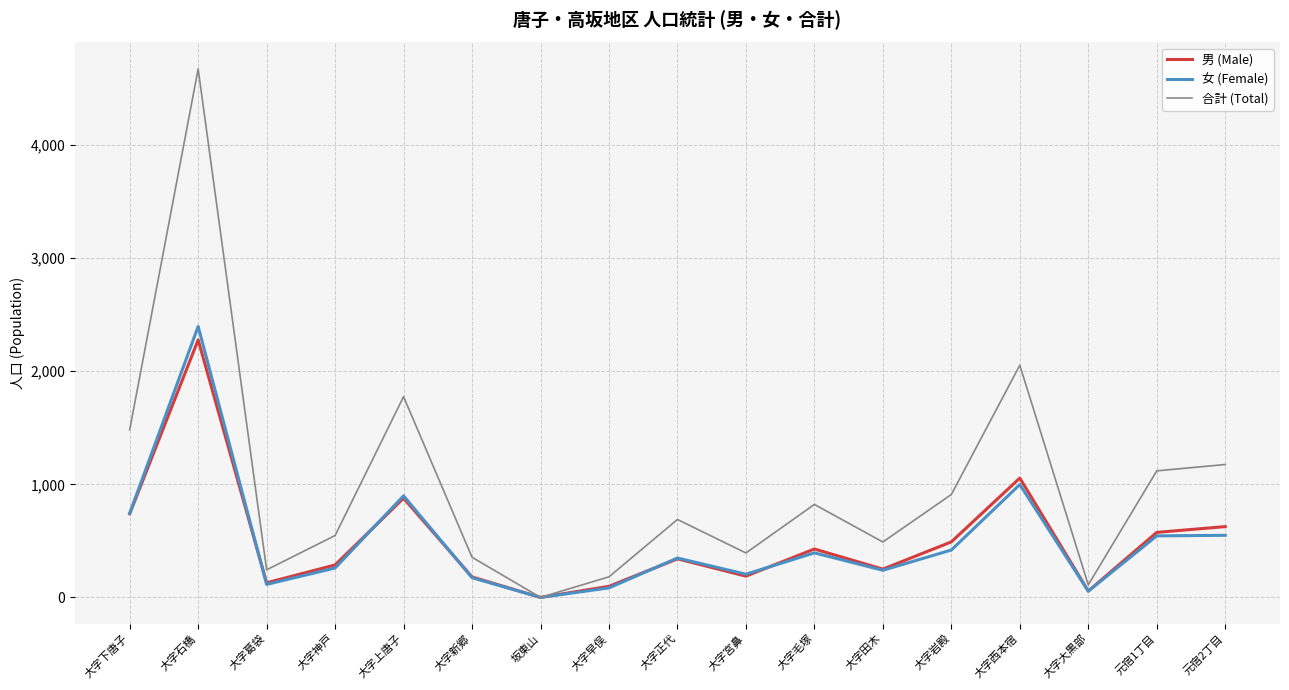

At which label does 男 (Male) first exceed 341?

大字下唐子